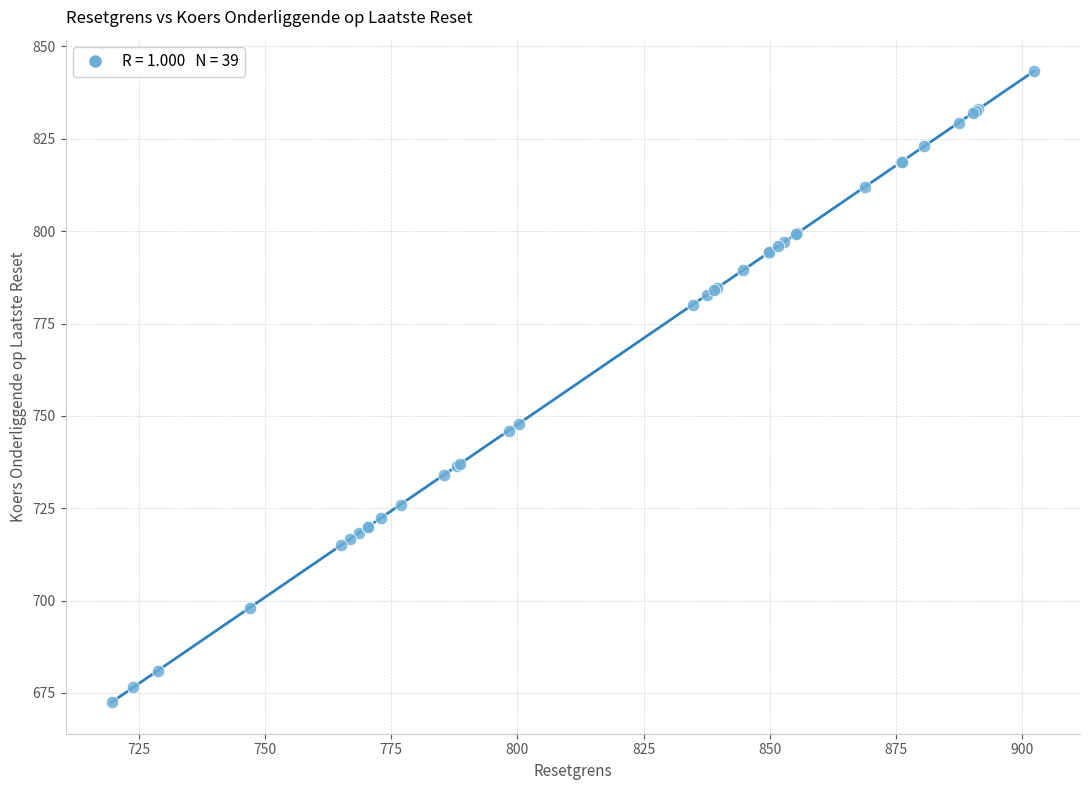

What Y value in the scatter plot is closest to 757?

747.9